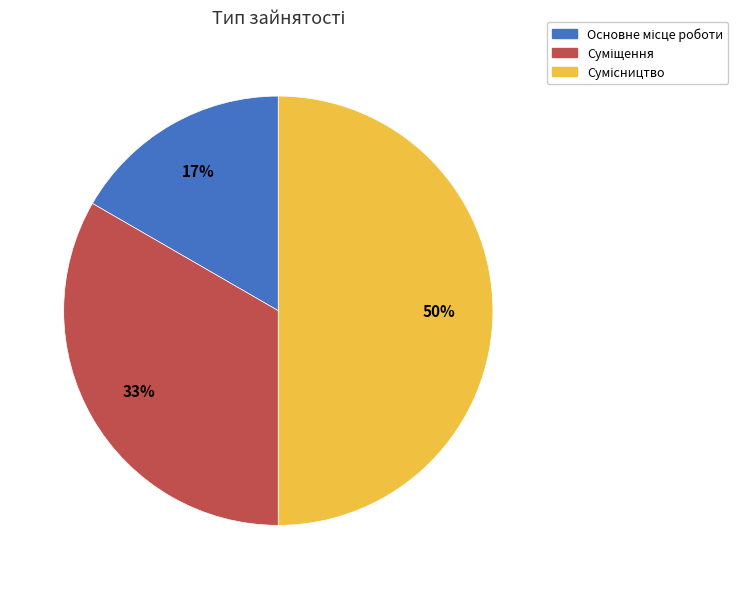

To the nearest percent, what is the difference between the largest and smallest slice percentages?

33%